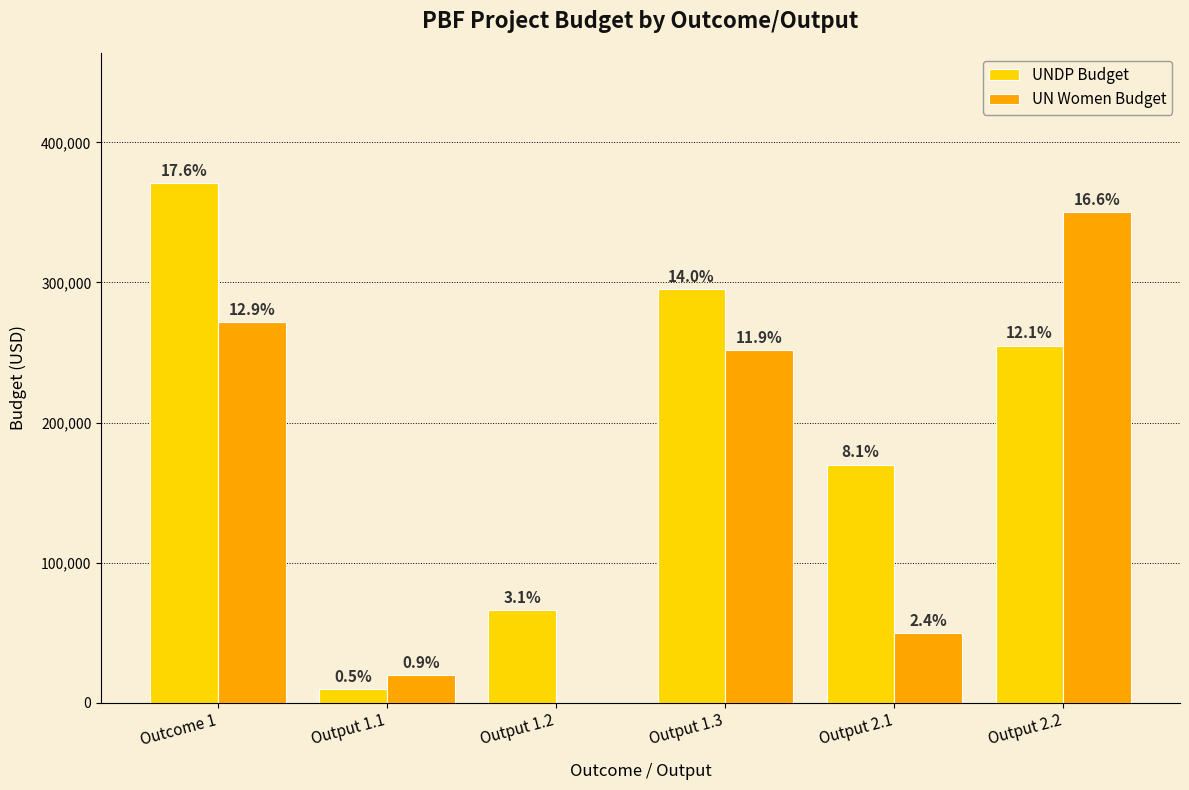

What is the sum of the UNDP Budget values at Output 1.3 and Output 1.1?

305000